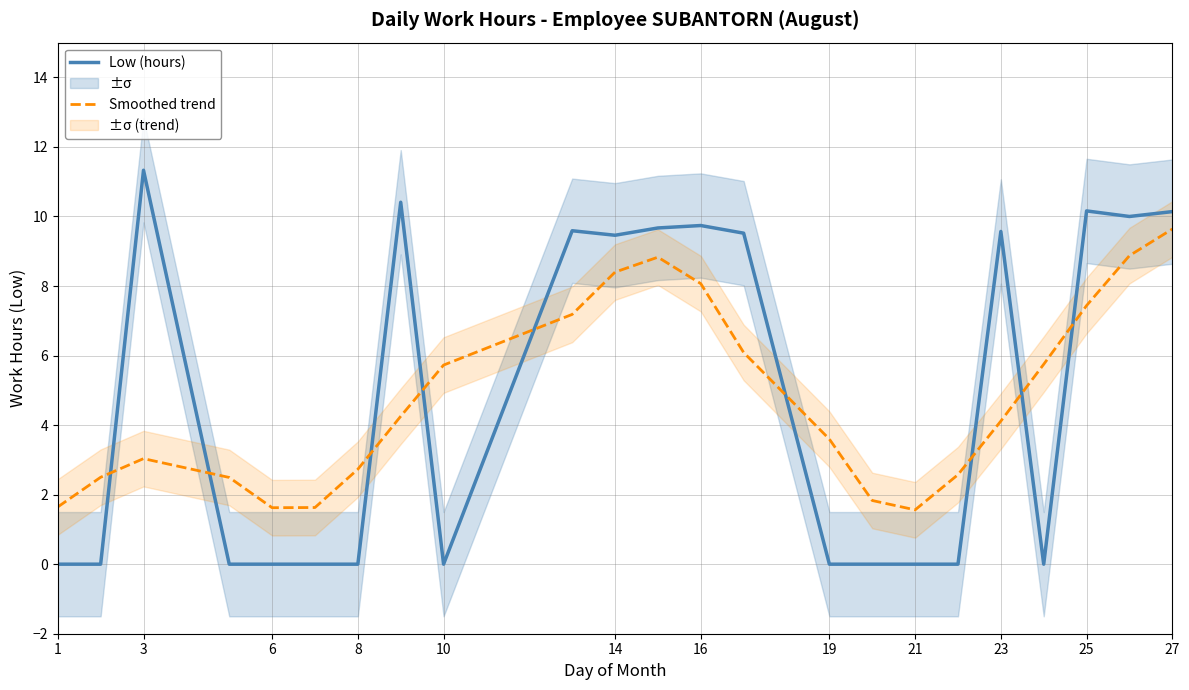

Which series has the widest spread of values?

Low (hours)